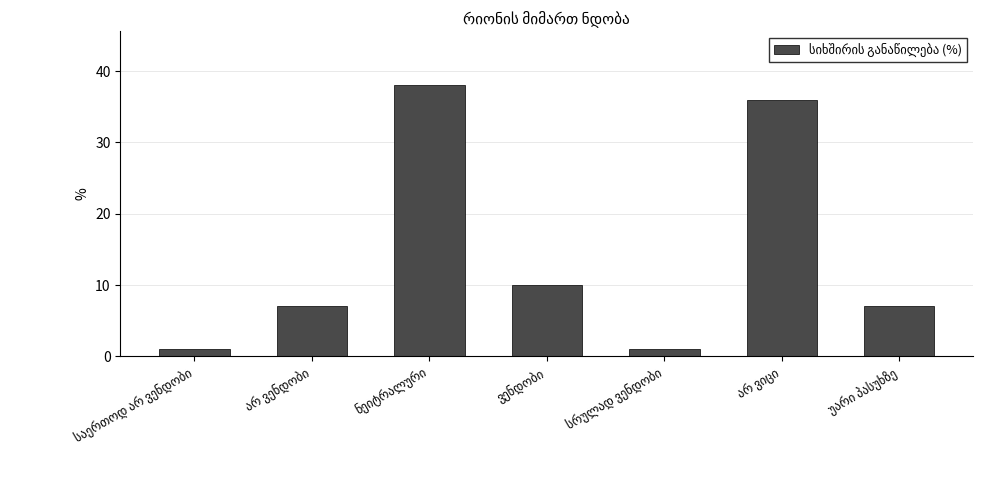

What is the maximum value shown in the chart?

38